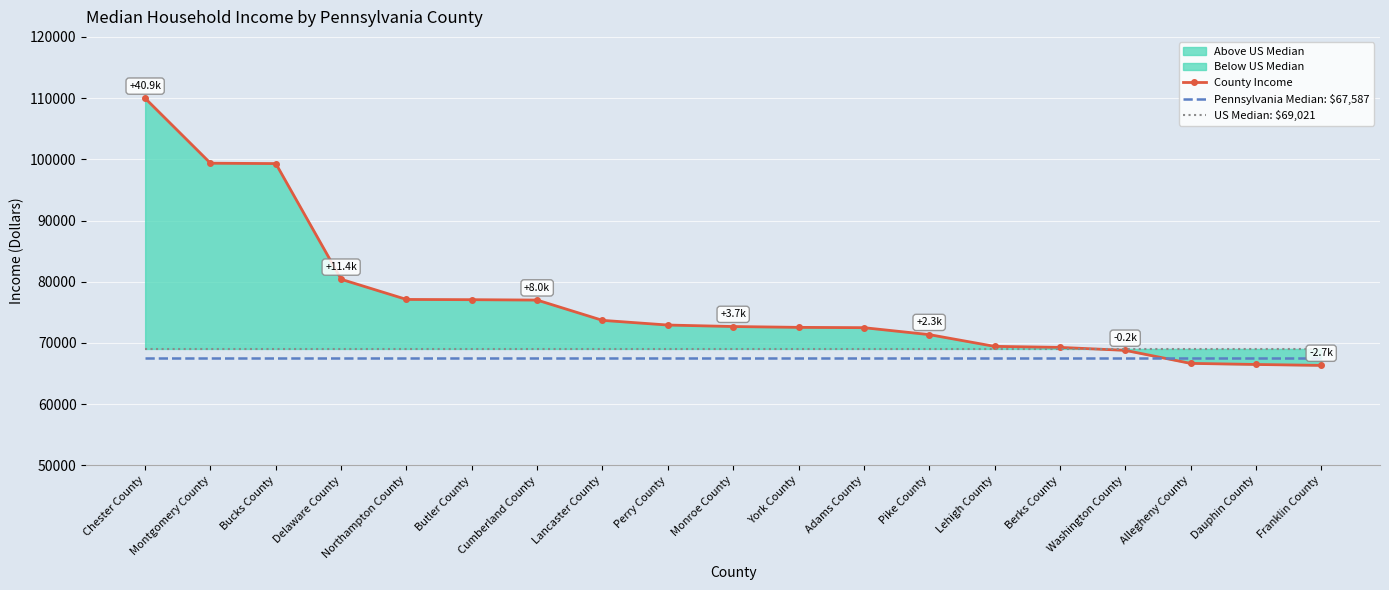

What is the spread (max minus min) of values at Bucks County?

31715